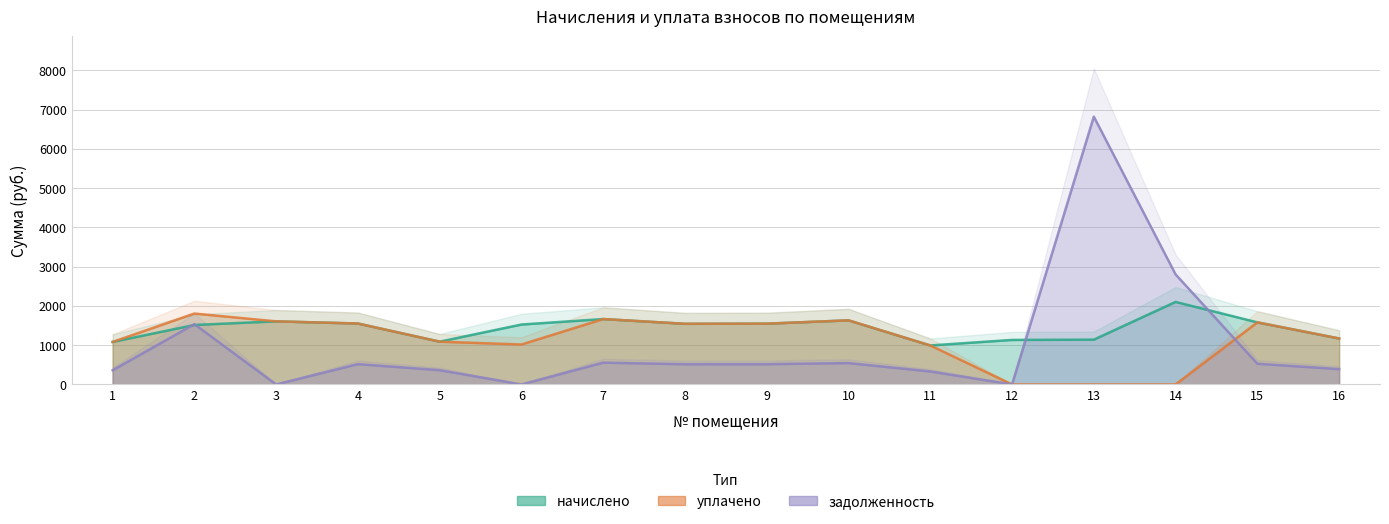

In начислено, how many points are higher than both neighbors (excluding endpoints)?

4